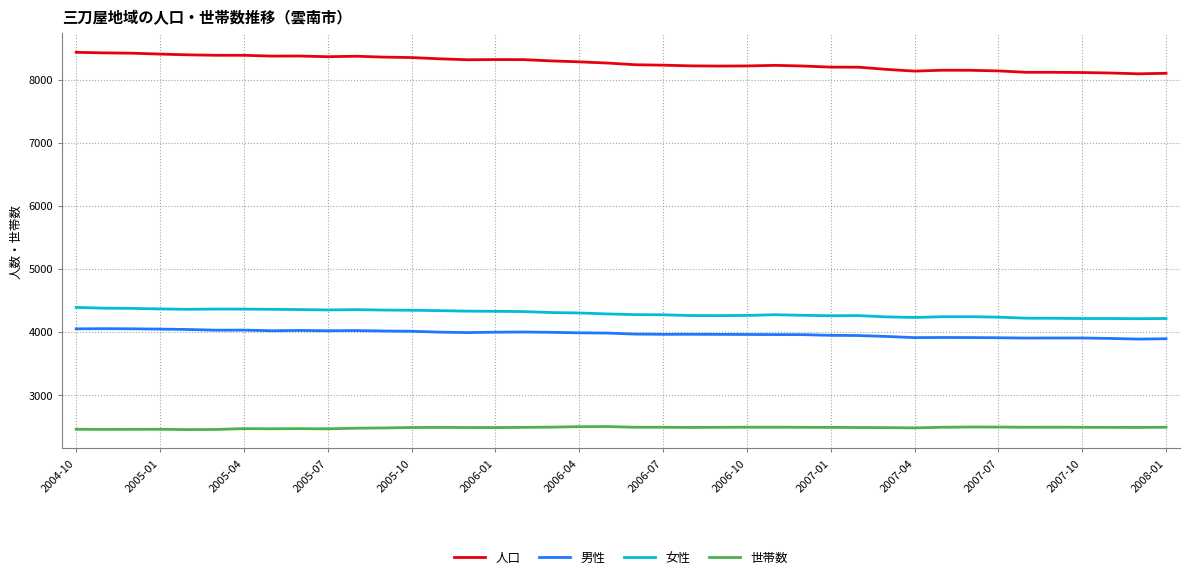

List the series in order of their peak value, highest first.

人口, 女性, 男性, 世帯数